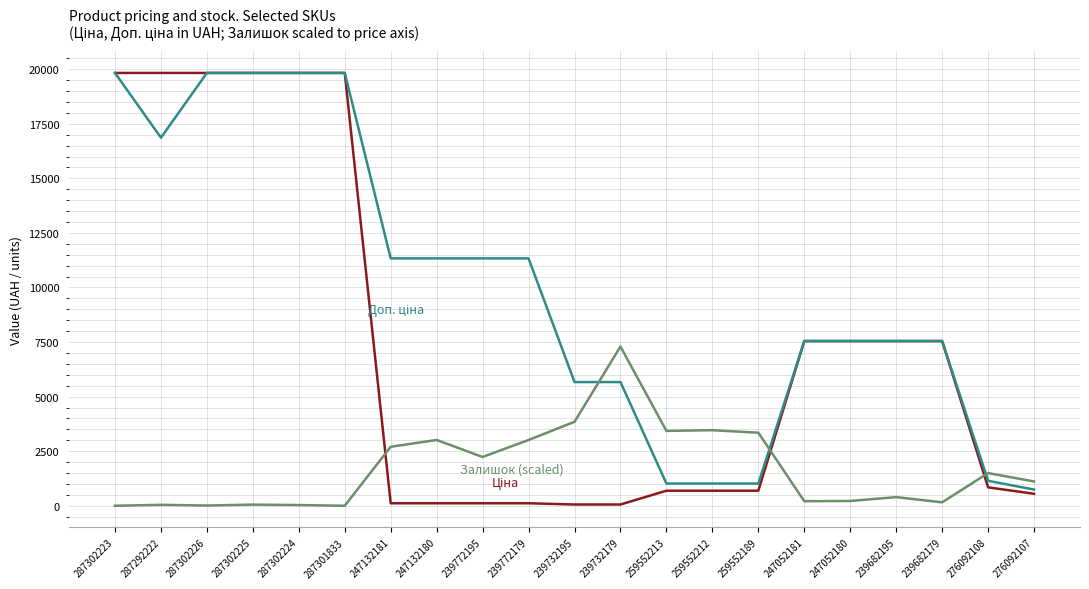

What is the maximum value shown in the chart?

19831.1